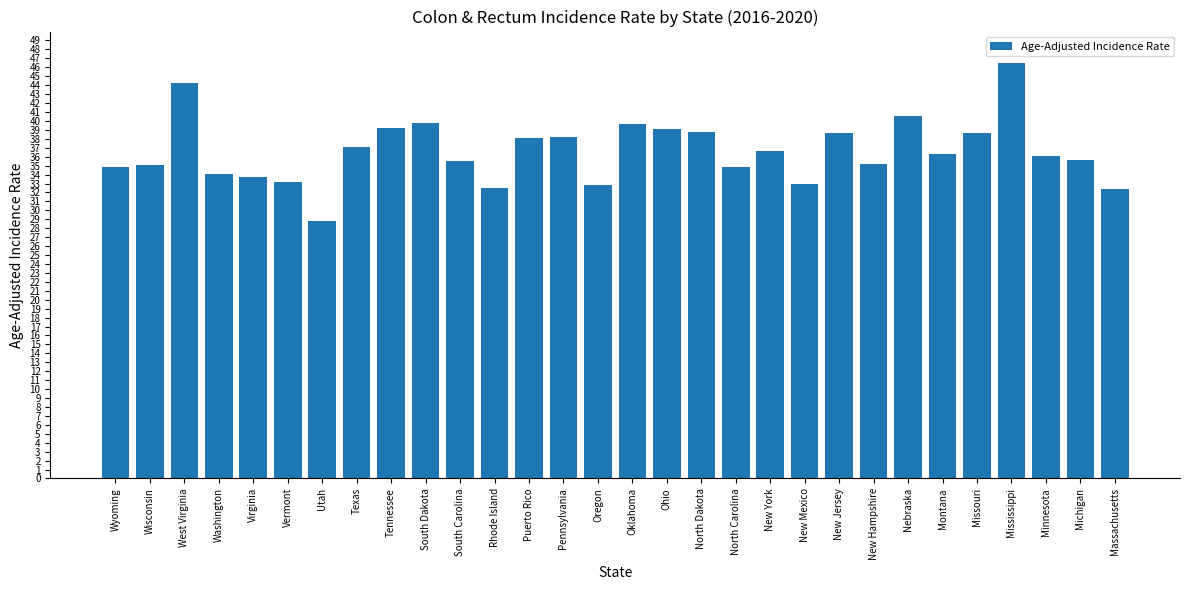

How many distinct data groups are displayed?

1